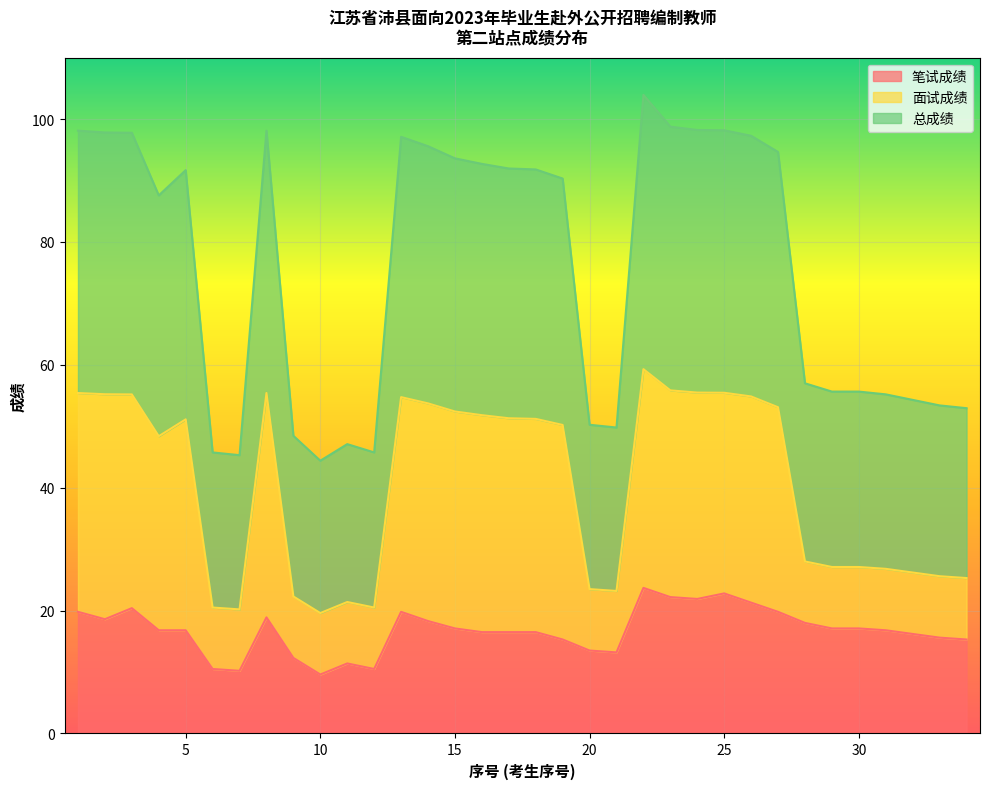

The 笔试成绩 series shows 17.1 at 15. True or false?

True